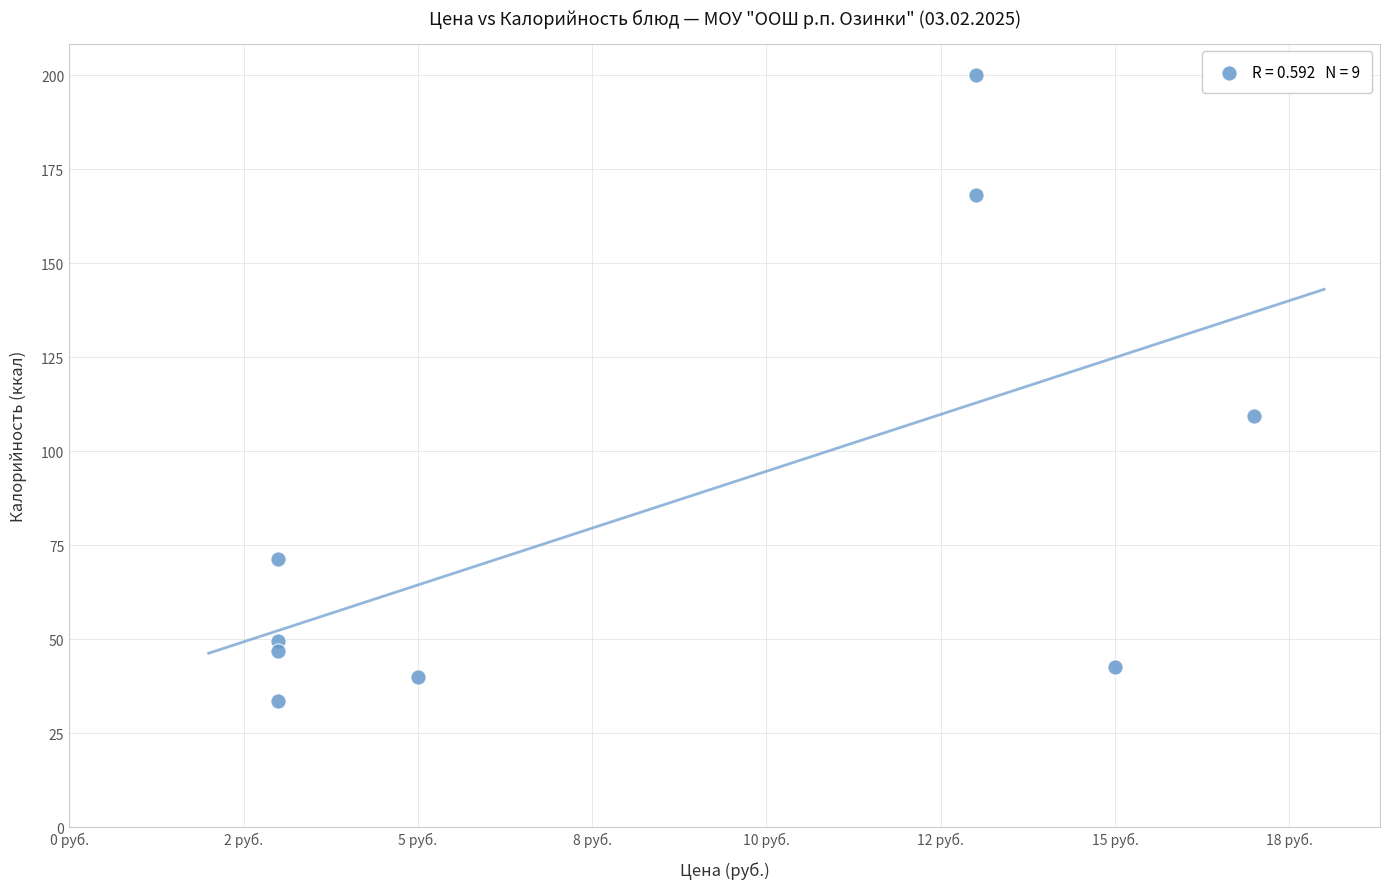

What Y value in the scatter plot is closest to 116?

109.3